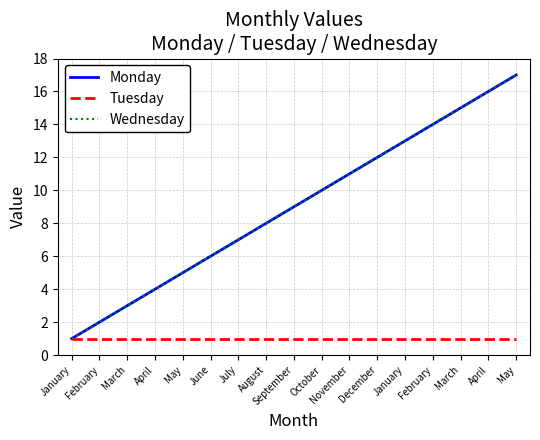

What is the total value across all series at June?

13